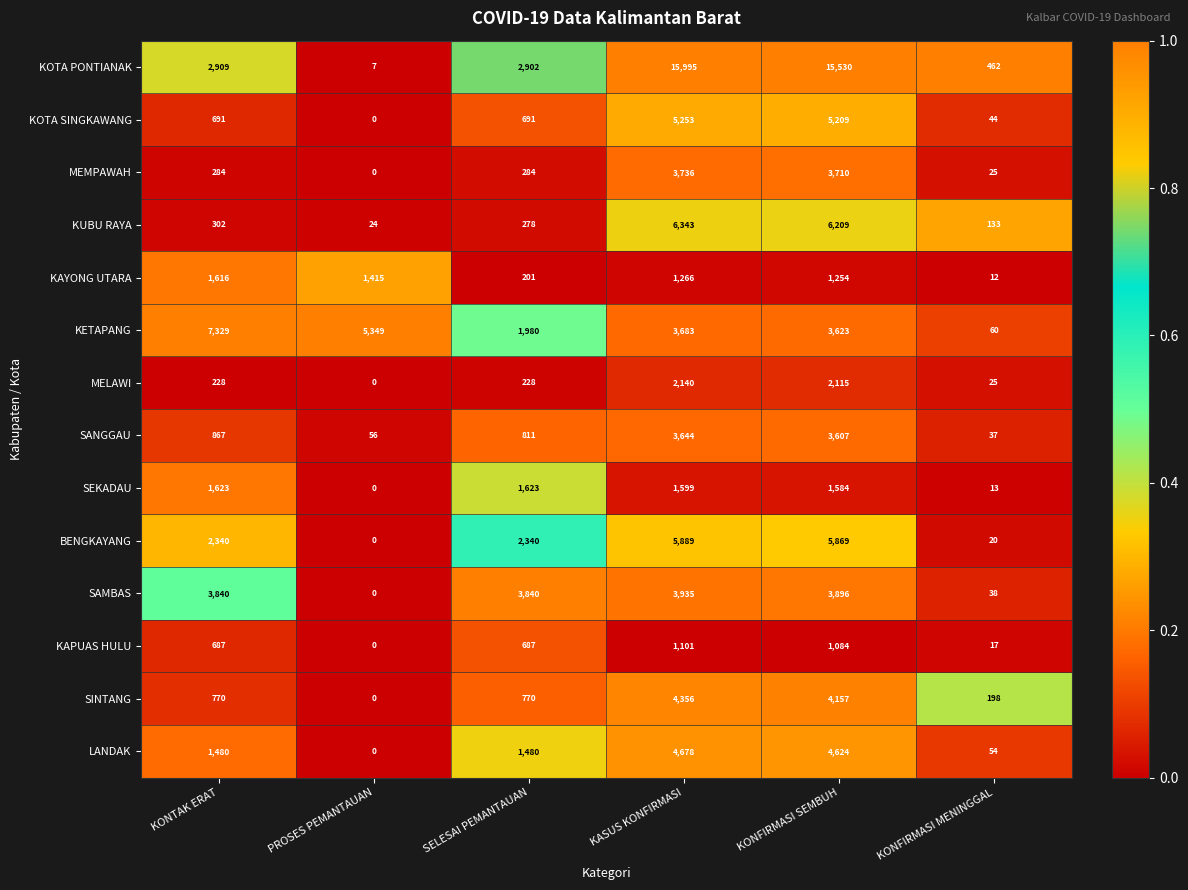

Which series changed the most between PROSES PEMANTAUAN and KONFIRMASI MENINGGAL?

KETAPANG